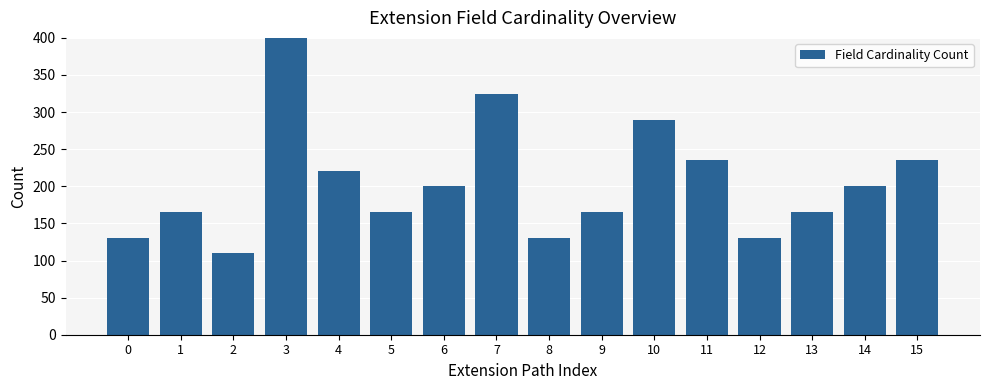

The chart shows a value of 234 at 13. True or false?

False